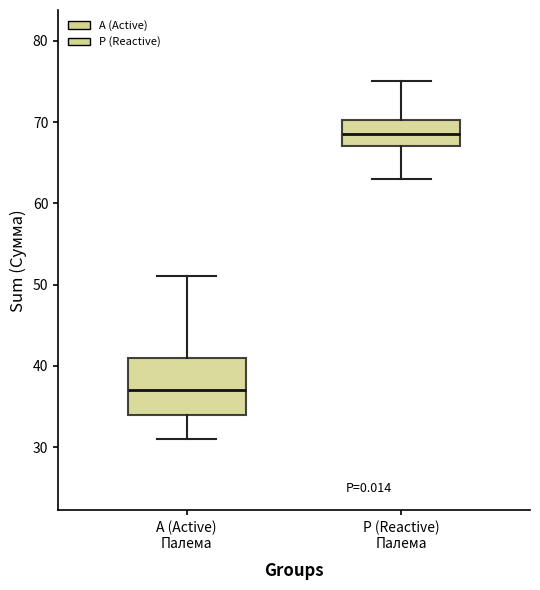

Reading left to right, transcribe this box plot: for each box, give where its median line is, the range the box spans, and where its two whiskers end, as read against the y-axis. The values are not printed on the chart, so give them approximately, as read against the axis.

А (Active) Палема: median 37, box 34 to 41, whiskers 31 to 51
Р (Reactive) Палема: median 69, box 67 to 70, whiskers 63 to 75